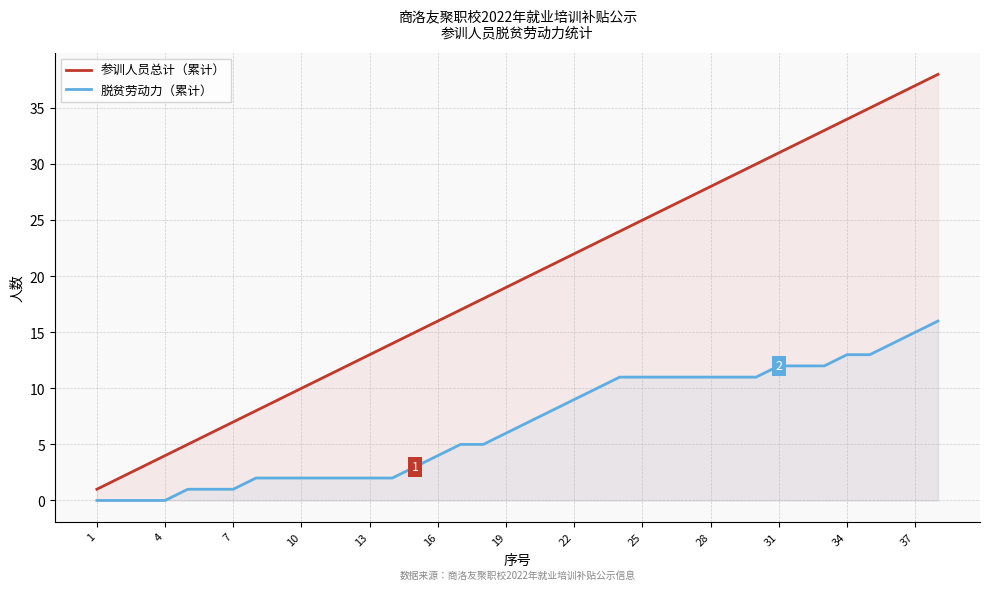

List the series in order of their overall mean, highest first.

参训人员总计（累计）, 脱贫劳动力（累计）